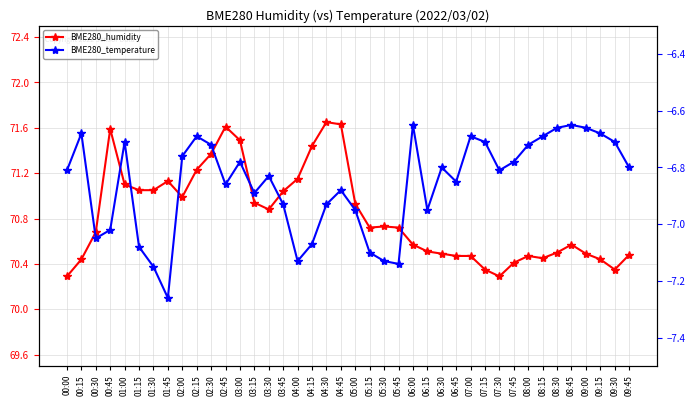

Where is the first local minimum for BME280_temperature?

00:30